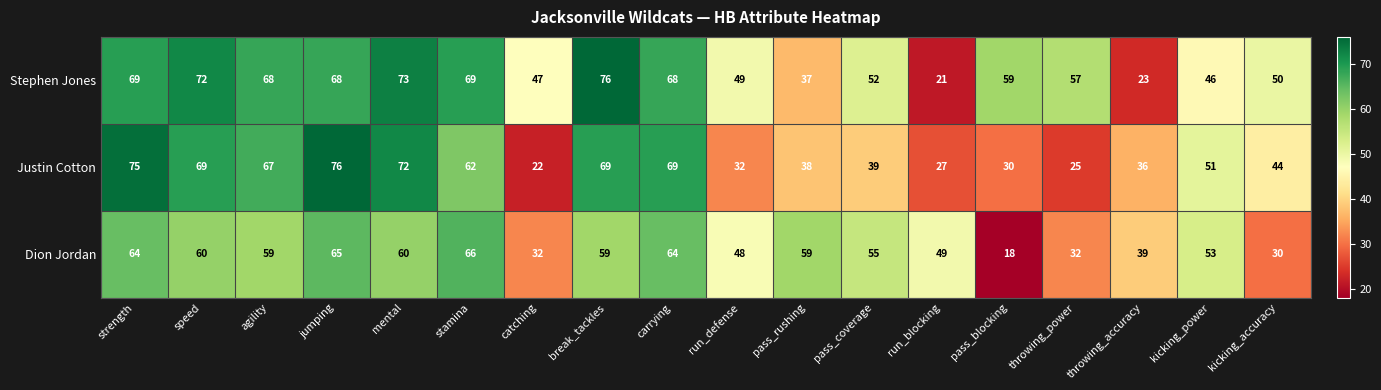

What is the sum of the Dion Jordan values at strength and kicking_accuracy?

94